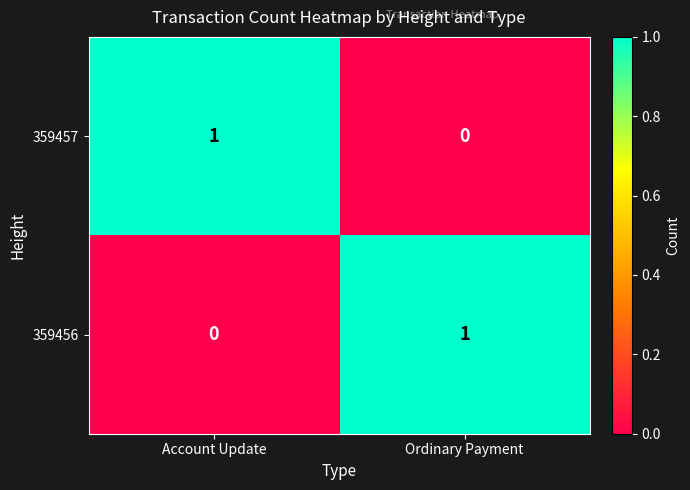

How many data points does each series have?

2